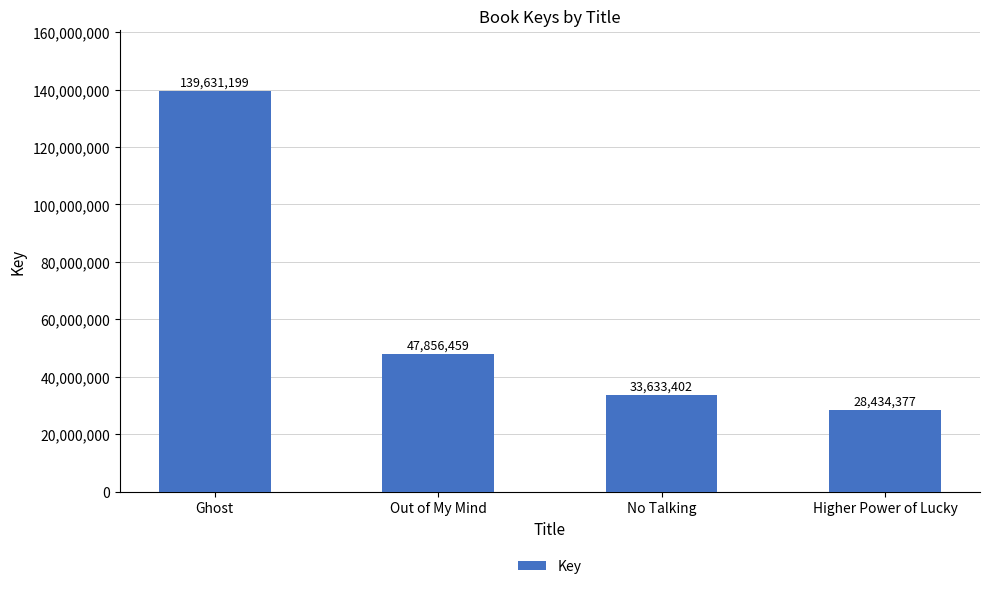

How many distinct data groups are displayed?

1